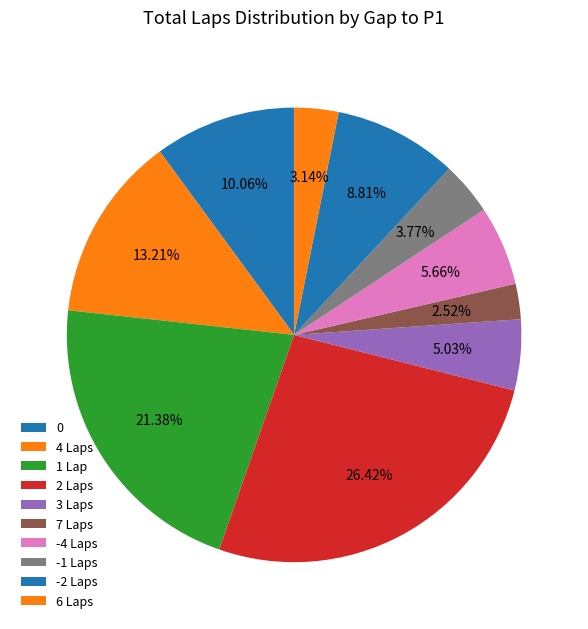

Rank the categories by value from highest to lowest.

2 Laps, 1 Lap, 4 Laps, 0, -2 Laps, -4 Laps, 3 Laps, -1 Laps, 6 Laps, 7 Laps